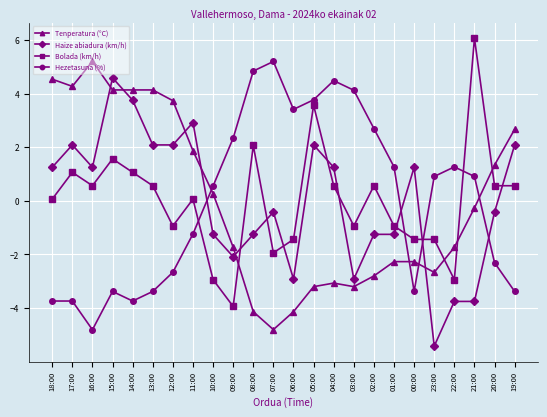

Reading left to right, extract all data points from this chart.

Tenperatura (°C): 18:00=4.5	17:00=4.3	16:00=5.2	15:00=4.1	14:00=4.1	13:00=4.1	12:00=3.7	11:00=1.9	10:00=0.3	09:00=-1.7	08:00=-4.1	07:00=-4.8	06:00=-4.1	05:00=-3.2	04:00=-3.1	03:00=-3.2	02:00=-2.8	01:00=-2.3	00:00=-2.3	23:00=-2.7	22:00=-1.7	21:00=-0.3	20:00=1.3	19:00=2.7
Haize abiadura (km/h): 18:00=1.2	17:00=2.1	16:00=1.2	15:00=4.6	14:00=3.7	13:00=2.1	12:00=2.1	11:00=2.9	10:00=-1.2	09:00=-2.1	08:00=-1.2	07:00=-0.4	06:00=-2.9	05:00=2.1	04:00=1.2	03:00=-2.9	02:00=-1.2	01:00=-1.2	00:00=1.2	23:00=-5.4	22:00=-3.7	21:00=-3.7	20:00=-0.4	19:00=2.1
Bolada (km/h): 18:00=0.1	17:00=1.1	16:00=0.6	15:00=1.6	14:00=1.1	13:00=0.6	12:00=-0.9	11:00=0.1	10:00=-2.9	09:00=-3.9	08:00=2.1	07:00=-1.9	06:00=-1.4	05:00=3.6	04:00=0.6	03:00=-0.9	02:00=0.6	01:00=-0.9	00:00=-1.4	23:00=-1.4	22:00=-2.9	21:00=6.1	20:00=0.6	19:00=0.6
Hezetasuna (%): 18:00=-3.7	17:00=-3.7	16:00=-4.8	15:00=-3.4	14:00=-3.7	13:00=-3.4	12:00=-2.7	11:00=-1.2	10:00=0.6	09:00=2.3	08:00=4.8	07:00=5.2	06:00=3.4	05:00=3.8	04:00=4.5	03:00=4.1	02:00=2.7	01:00=1.3	00:00=-3.4	23:00=0.9	22:00=1.3	21:00=0.9	20:00=-2.3	19:00=-3.4